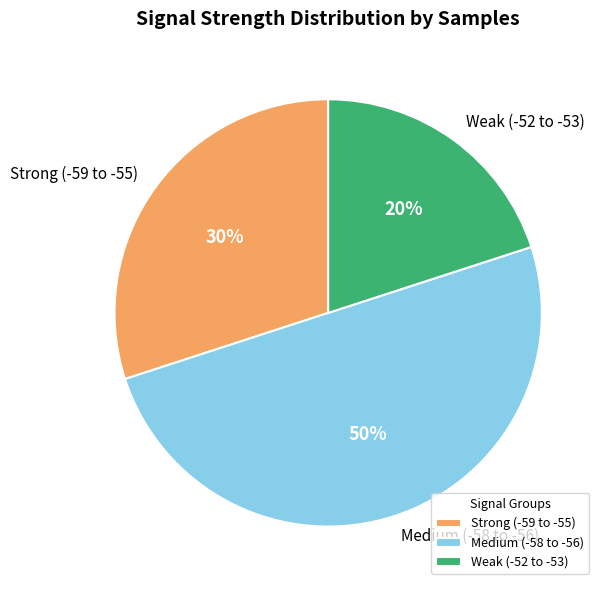

Is it true that Strong (-59 to -55) is 30% of the pie?

True